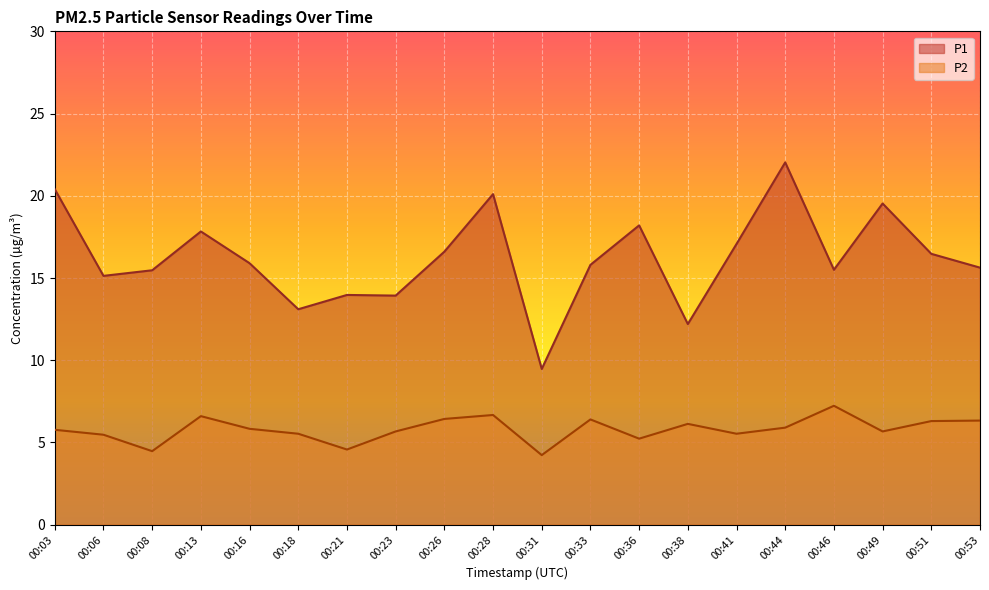

How many lines are shown in the chart?

2